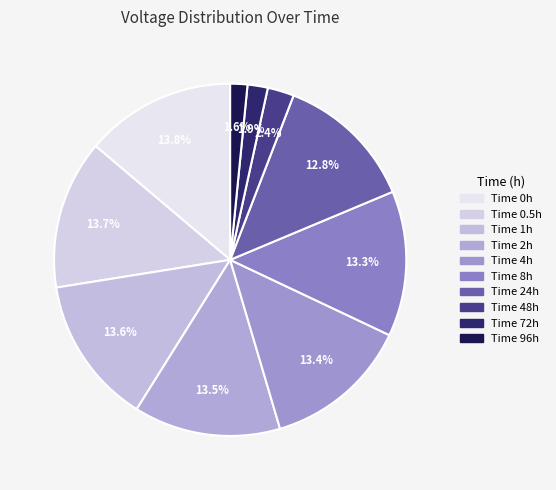

How many segments does this pie chart have?

10